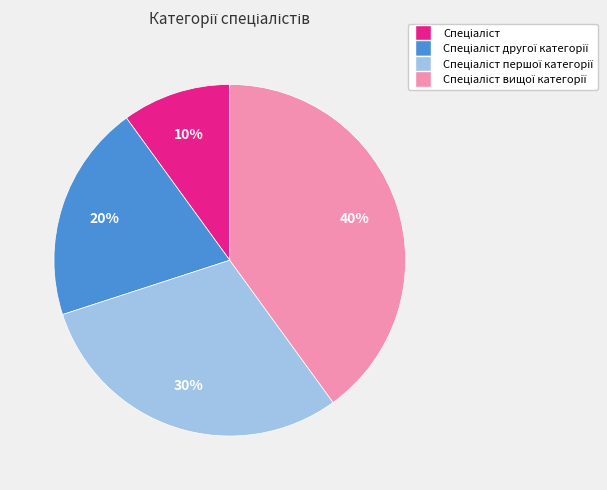

Is there a majority slice in this chart?

No